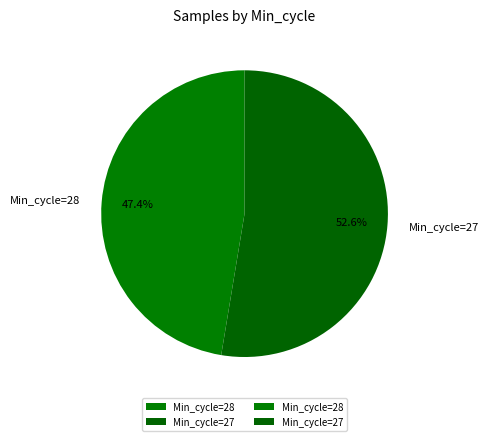

Between Min_cycle=27 and Min_cycle=28, which is larger?

Min_cycle=27